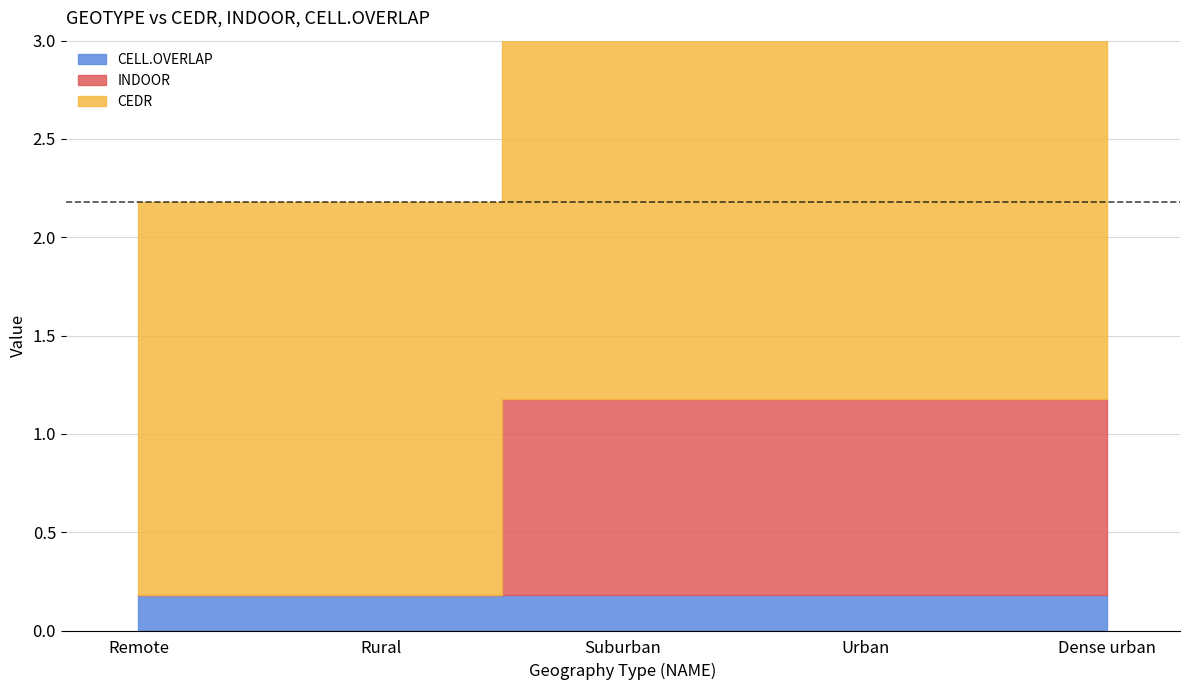

The value of INDOOR at Suburban is 1.0. True or false?

True